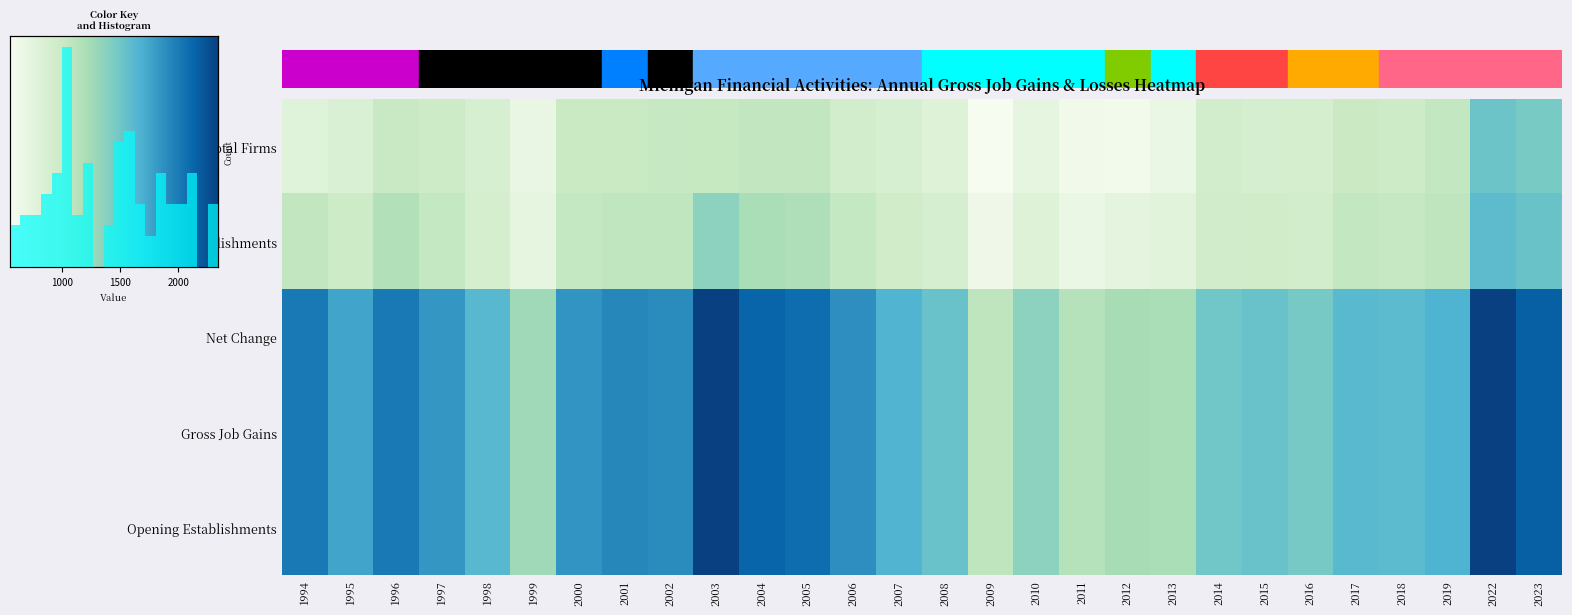

True or false: Opening Establishments has a value of 1494 at 2014.

True